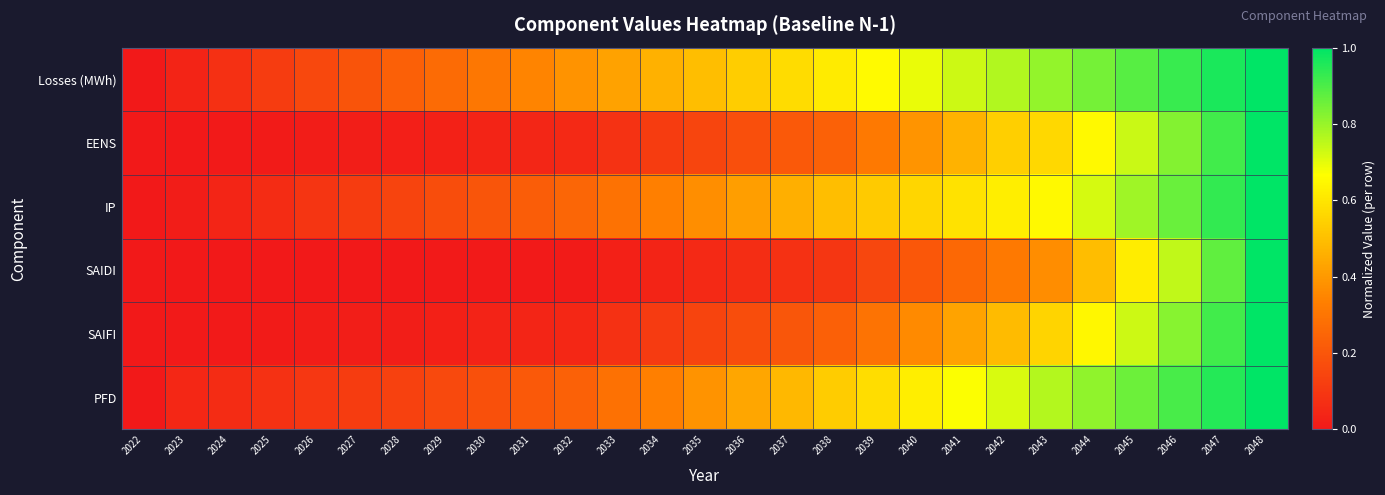

What is the spread (max minus min) of values at 2028?

0.2